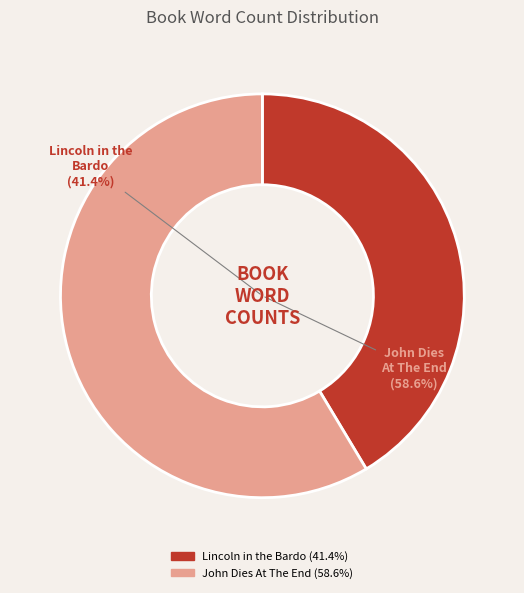

To the nearest percent, what is the difference between the largest and smallest slice percentages?

17%